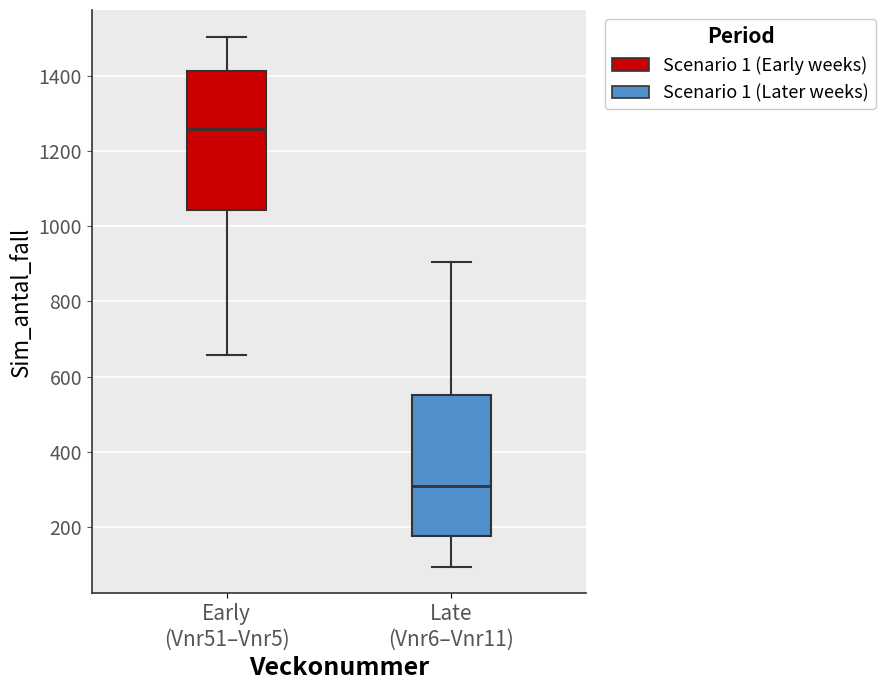

Reading left to right, read every box against the y-axis: the position of its median line, the range the box covers, and the ends of its whiskers. The values are not printed on the chart, so give them approximately, as read against the axis.

Early (Vnr51–Vnr5): median 1260, box 1040 to 1420, whiskers 660 to 1500
Late (Vnr6–Vnr11): median 300, box 180 to 560, whiskers 100 to 900